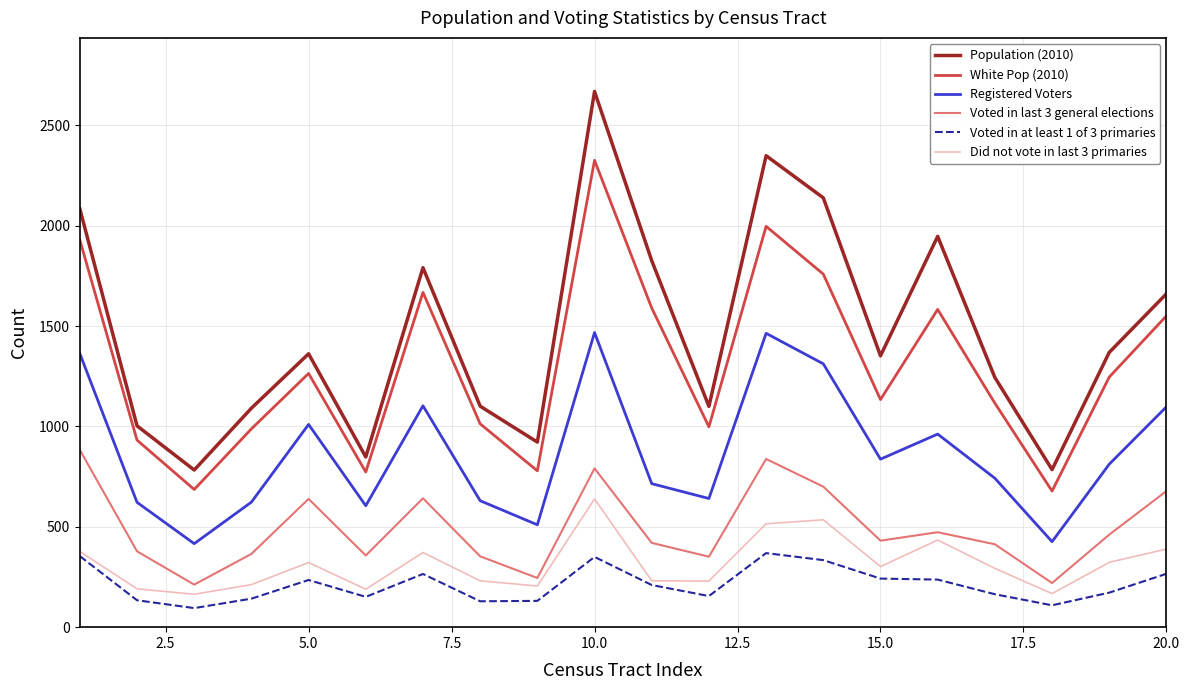

Which series has the largest total across all categories?

Population (2010)